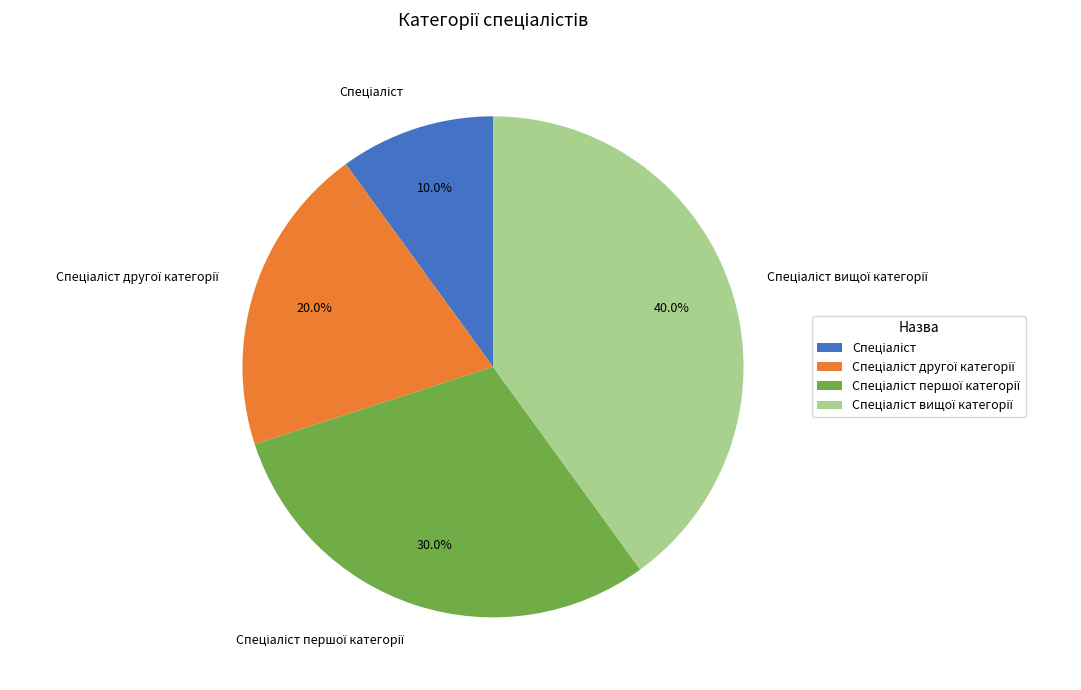

How many segments does this pie chart have?

4